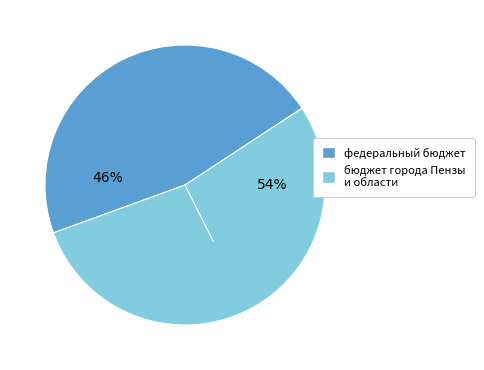

To the nearest percent, what is the average slice percentage?

50%